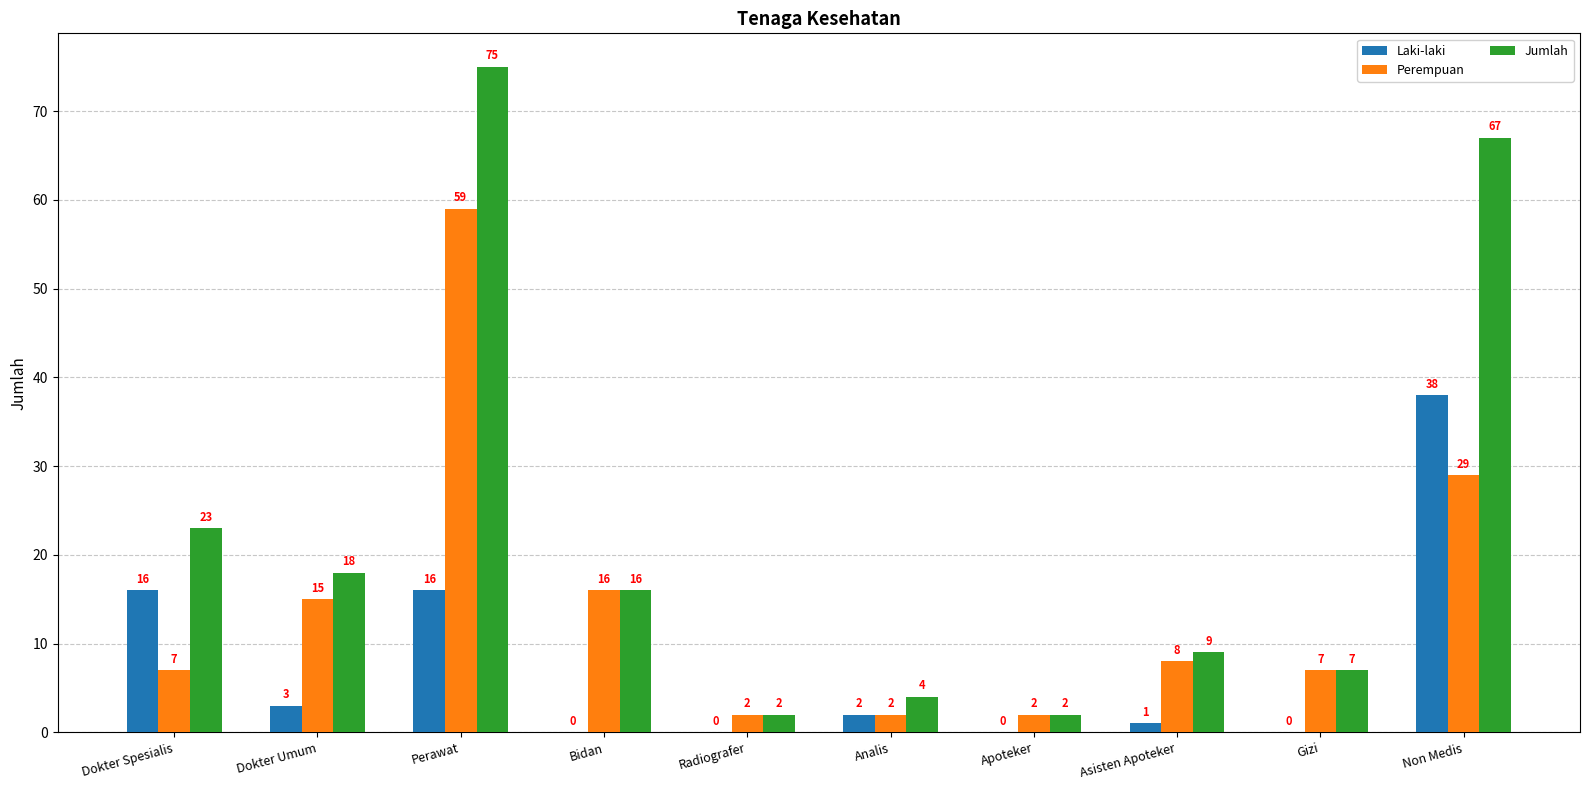

The Perempuan series shows 24 at Dokter Umum. True or false?

False